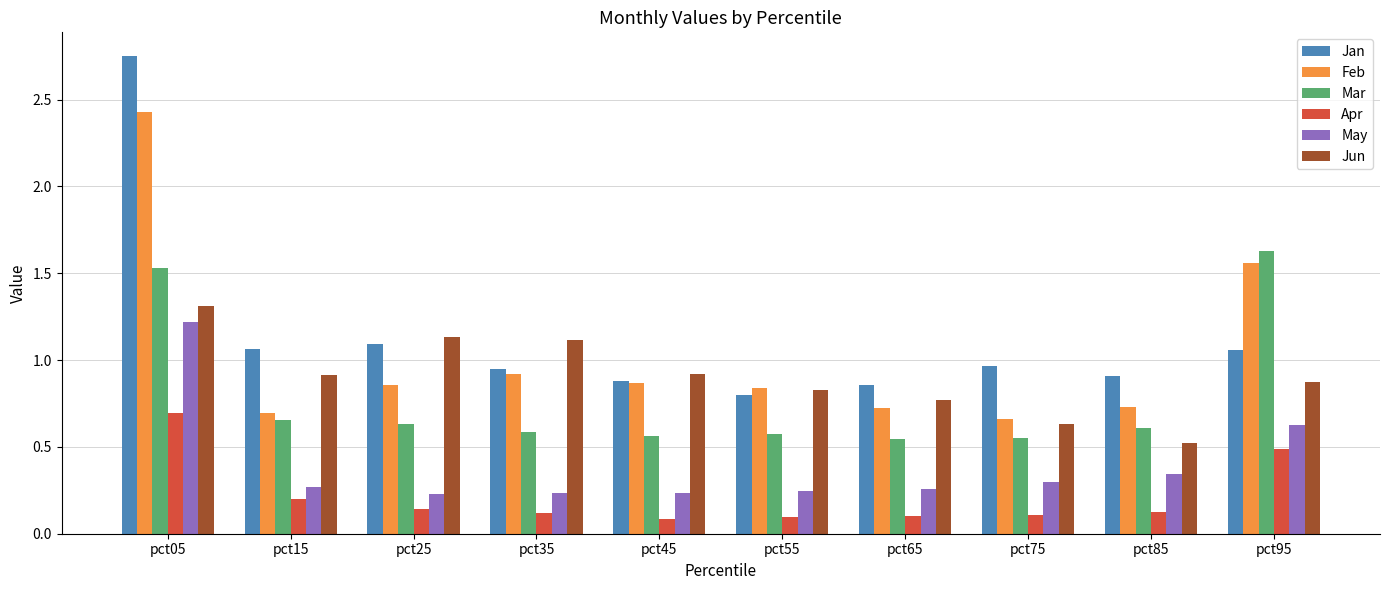

What are all the series names shown in the legend?

Jan, Feb, Mar, Apr, May, Jun